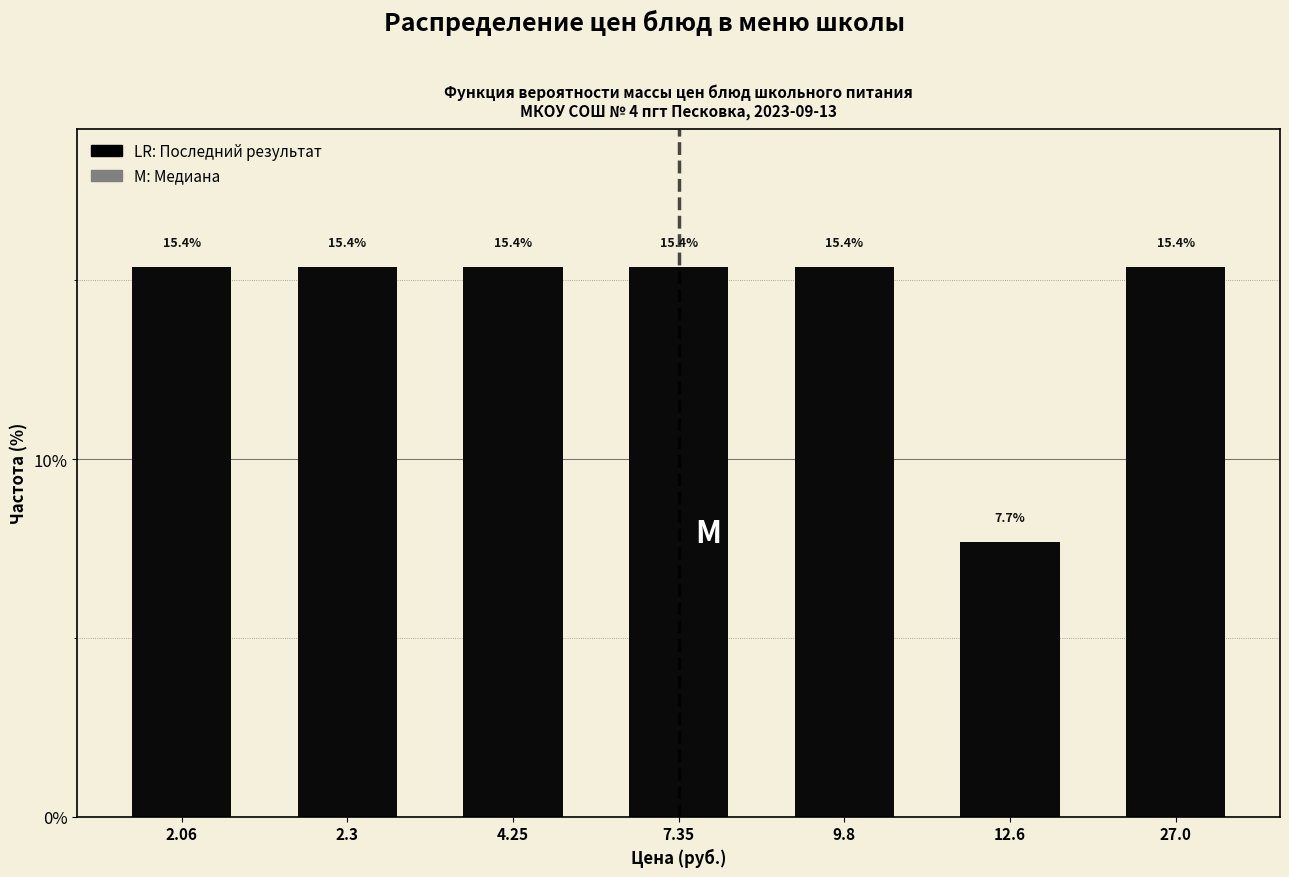

Reading right to left, transcribe all the data shown in this chart.

27.0=15.4	12.6=7.7	9.8=15.4	7.35=15.4	4.25=15.4	2.3=15.4	2.06=15.4